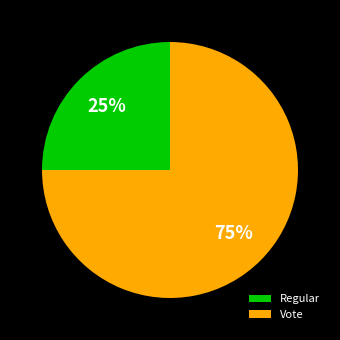

Is Vote the majority of the pie?

Yes